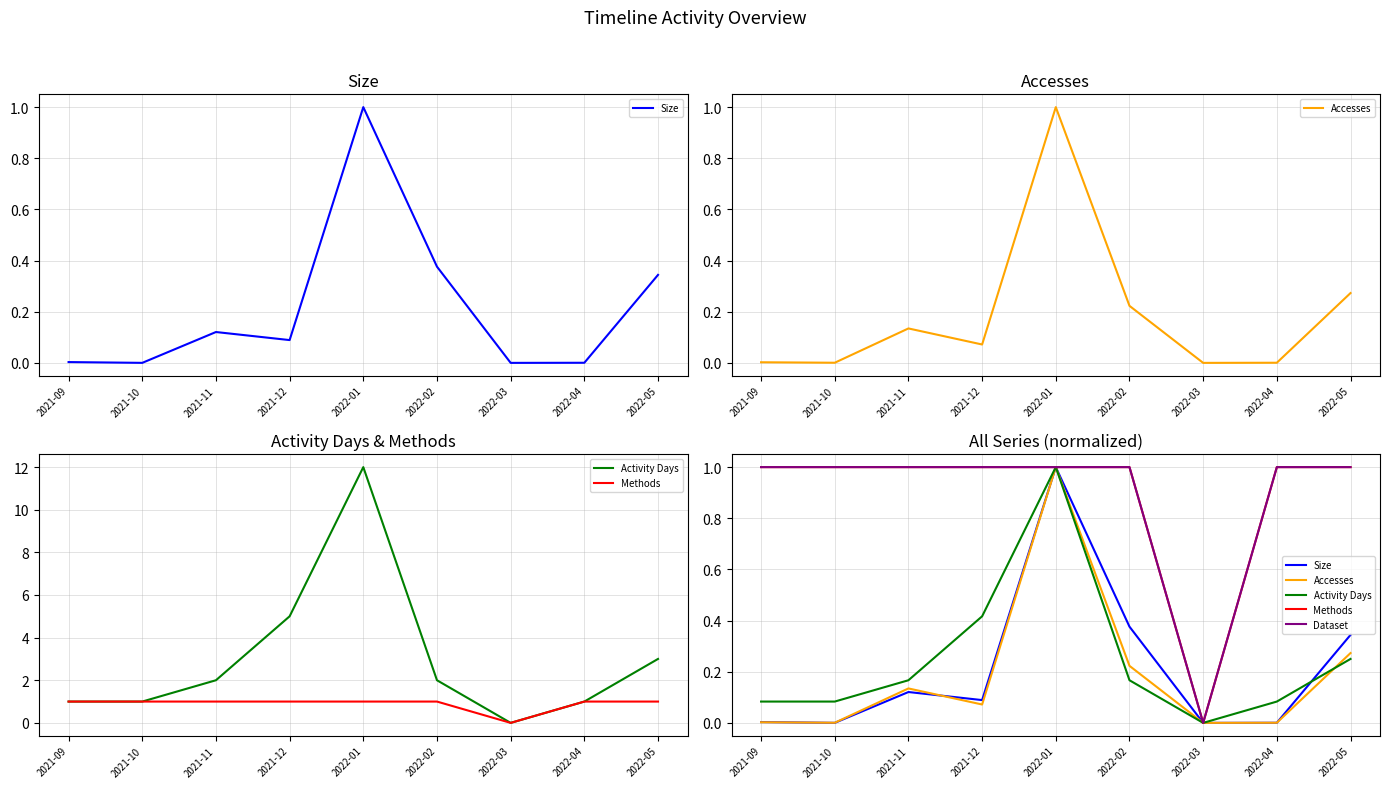

At which category does Dataset reach its first local valley?

2022-03